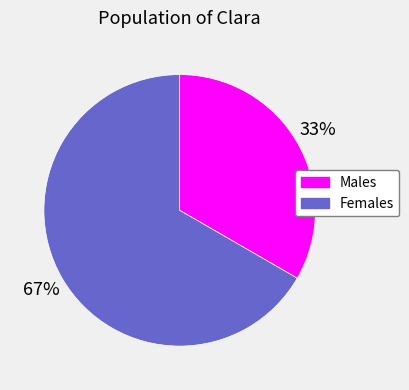

To the nearest percent, what is the average slice percentage?

50%